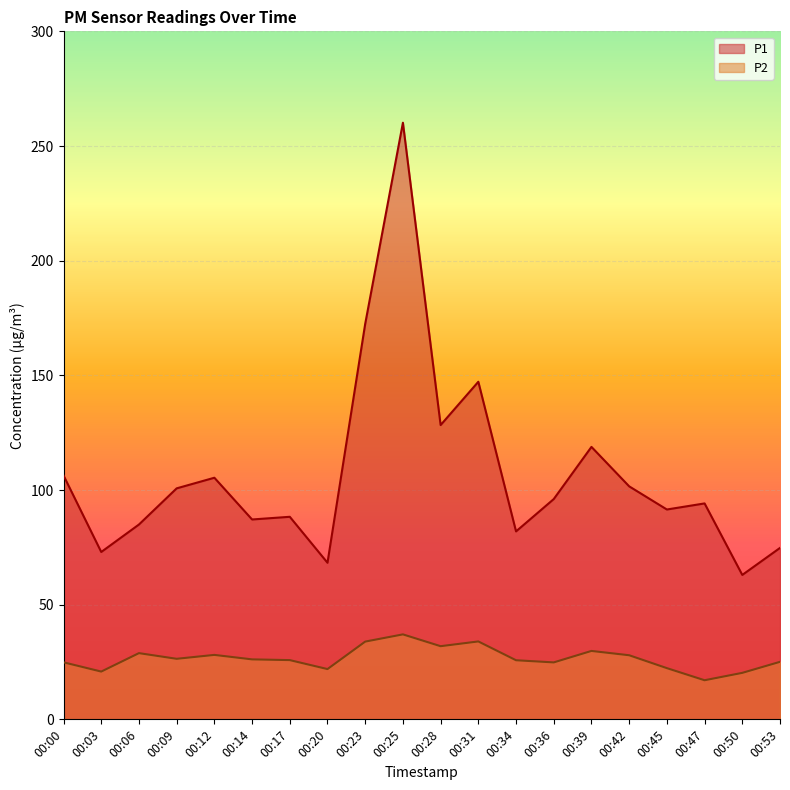

How many values in the P1 series are below 96?

10